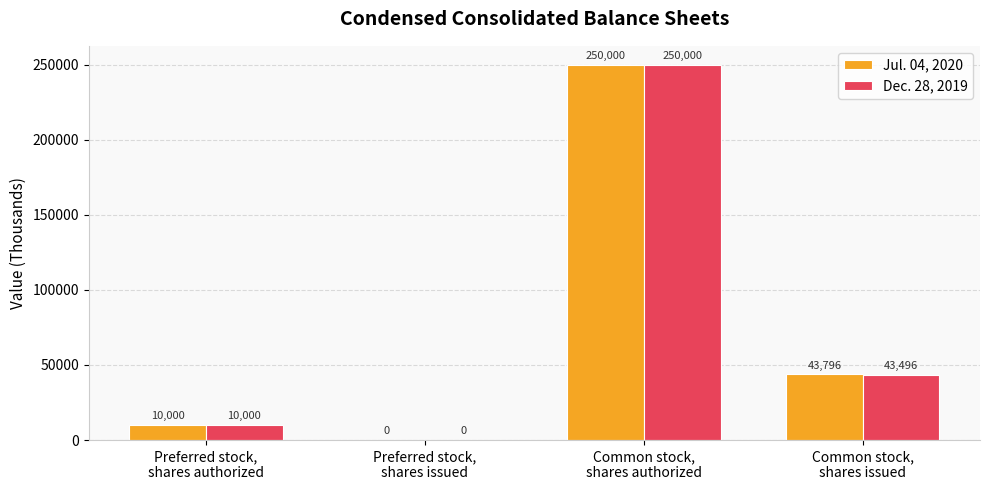

Which series has the largest total across all categories?

Jul. 04, 2020